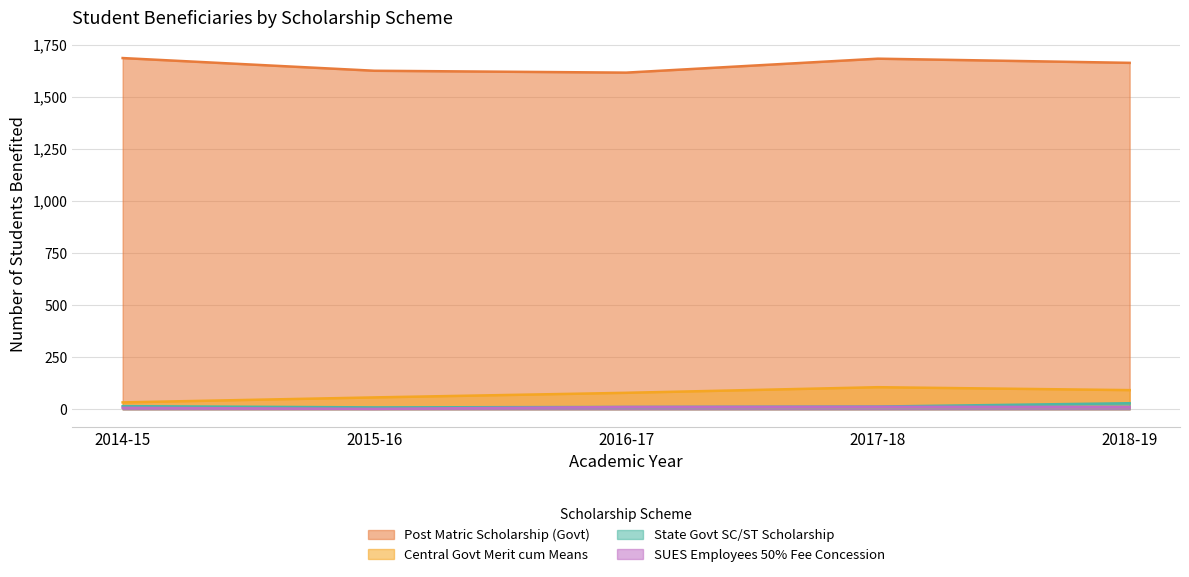

True or false: Central Govt Merit cum Means and SUES Employees 50% Fee Concession cross at least once.

False